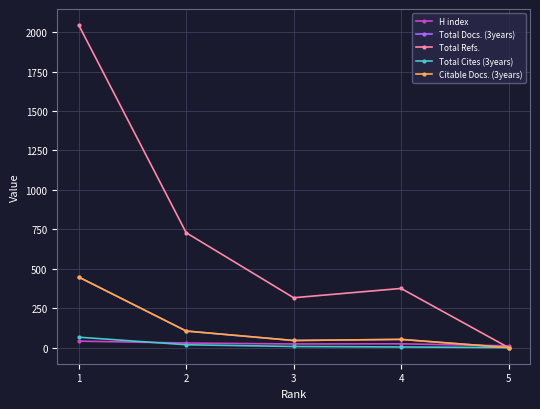

True or false: Total Refs. and Total Docs. (3years) intersect in this chart.

False